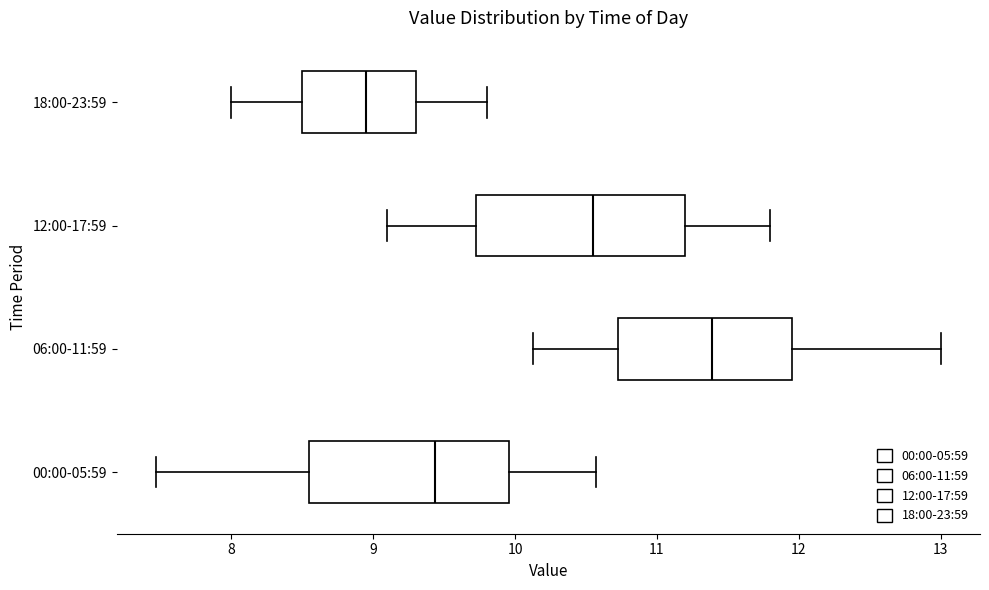

Reading bottom to top, transcribe this box plot: for each box, give where its median line is, the range the box spans, and where its two whiskers end, as read against the x-axis. The values are not printed on the chart, so give them approximately, as read against the axis.

00:00-05:59: median 9.4, box 8.6 to 10.0, whiskers 7.5 to 10.6
06:00-11:59: median 11.4, box 10.7 to 12.0, whiskers 10.1 to 13.0
12:00-17:59: median 10.6, box 9.7 to 11.2, whiskers 9.1 to 11.8
18:00-23:59: median 9.0, box 8.5 to 9.3, whiskers 8.0 to 9.8